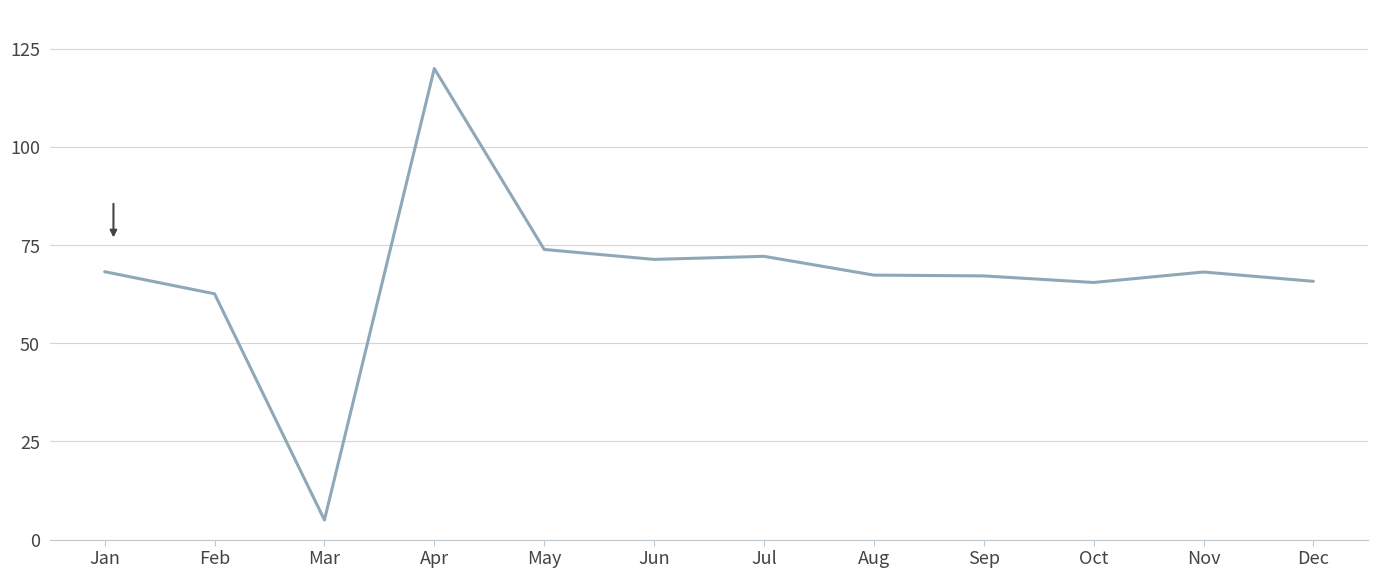

The value at Mar is 5.0. True or false?

True